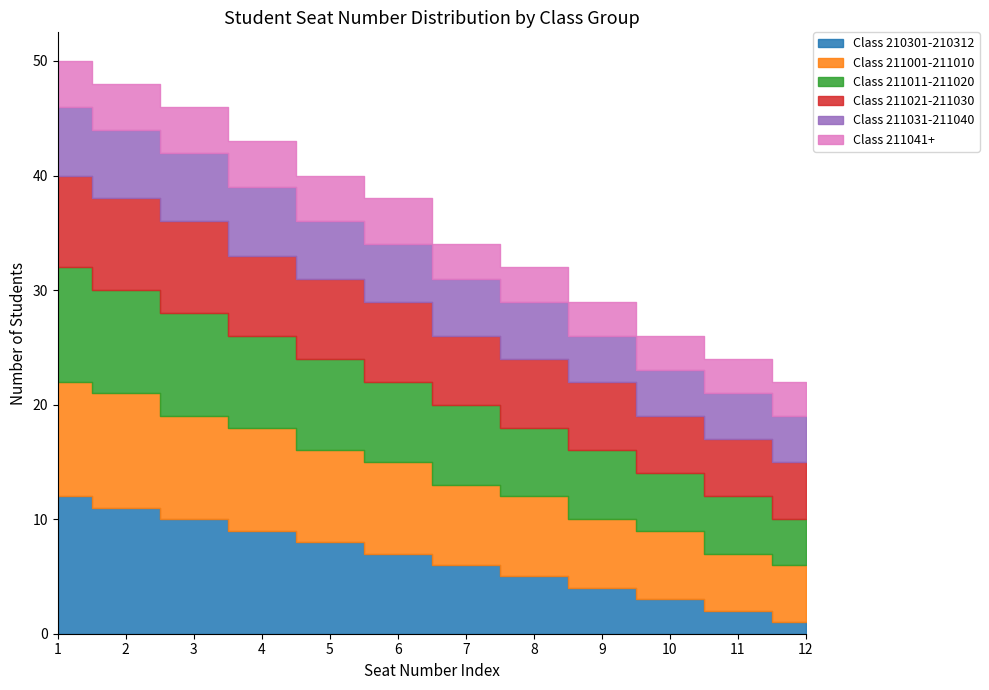

What is the spread (max minus min) of values at 12?

4